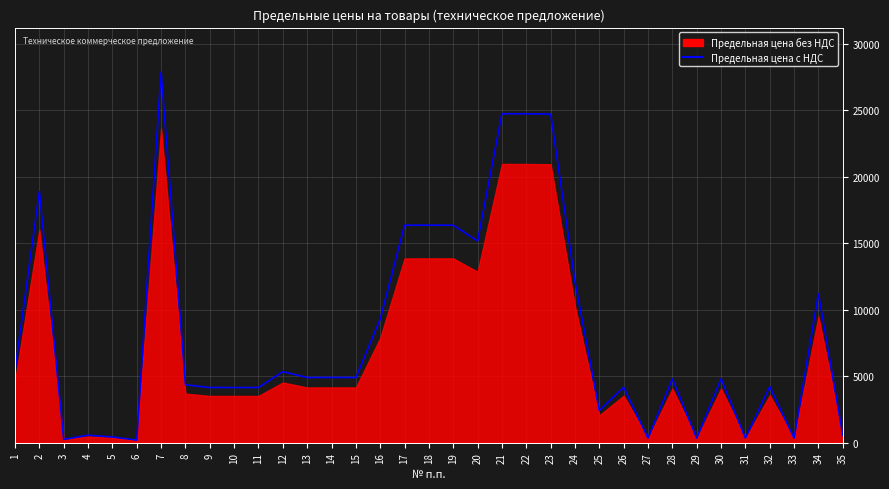

How many interior local peaks (higher than both neighbors) does the data have?

12